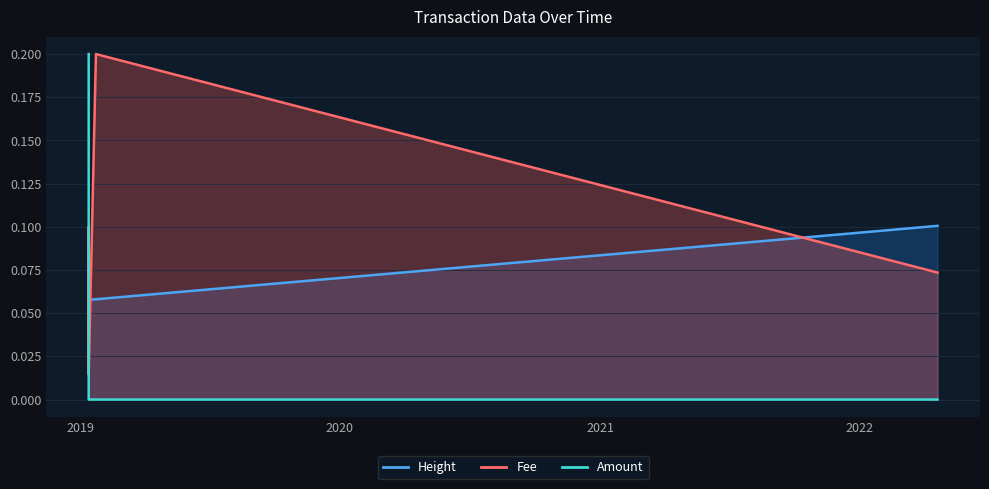

What is the maximum value for Amount?

0.1